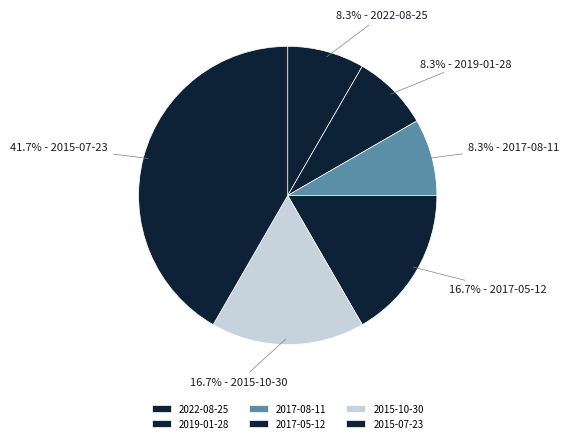

True or false: 2017-08-11 accounts for 8% of the total.

True